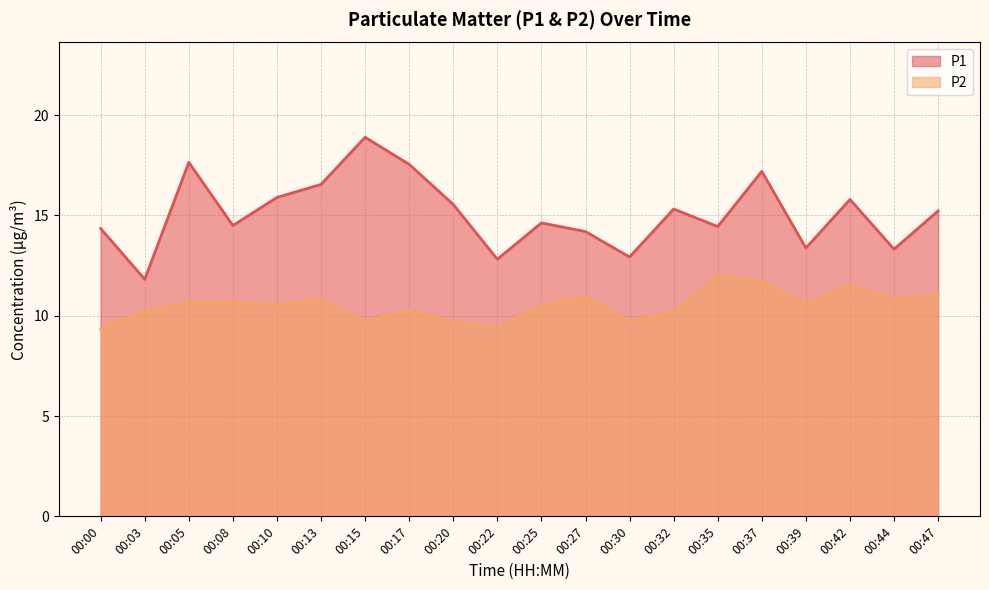

What is the sum of the P1 values at 00:42 and 00:25?

30.4